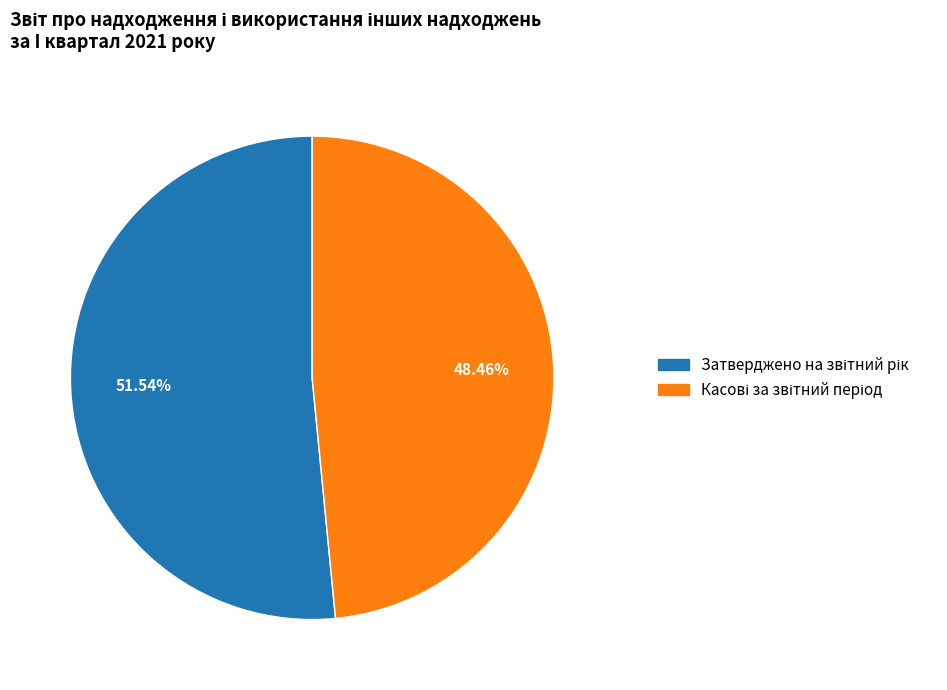

Is there any slice that represents more than half of the pie?

Yes